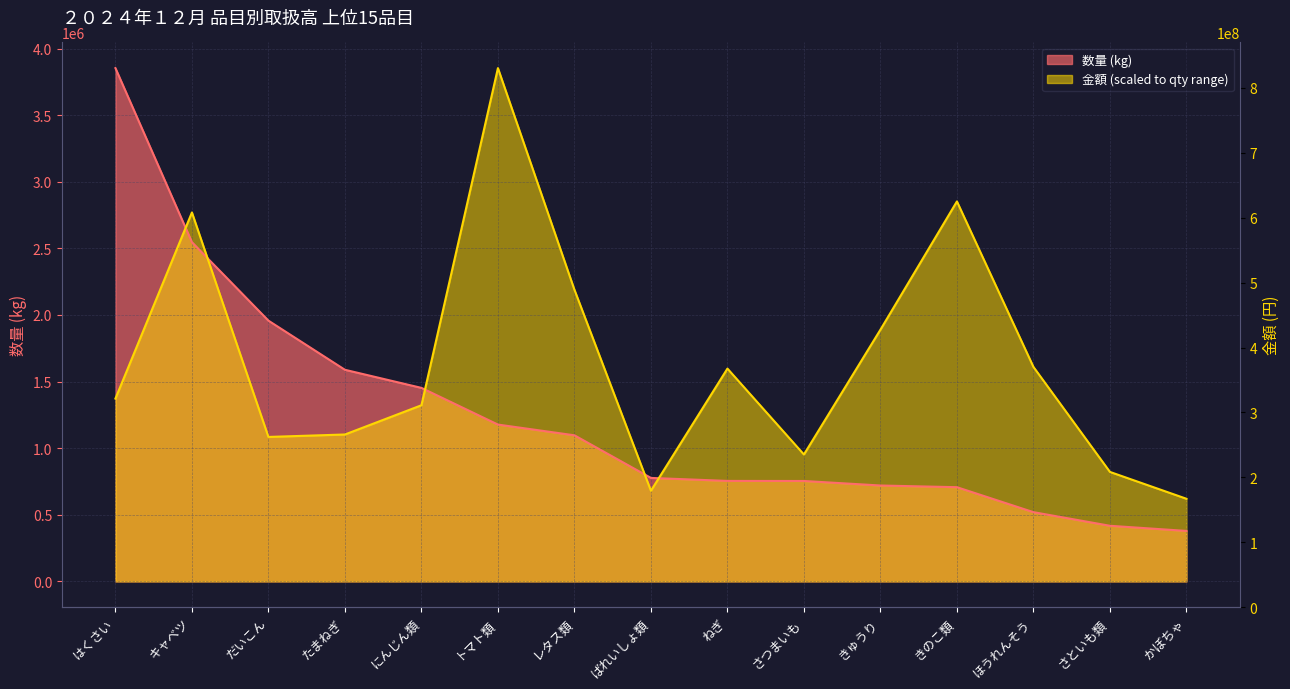

Read the 数量 (kg) value at ばれいしょ類.

776748.0